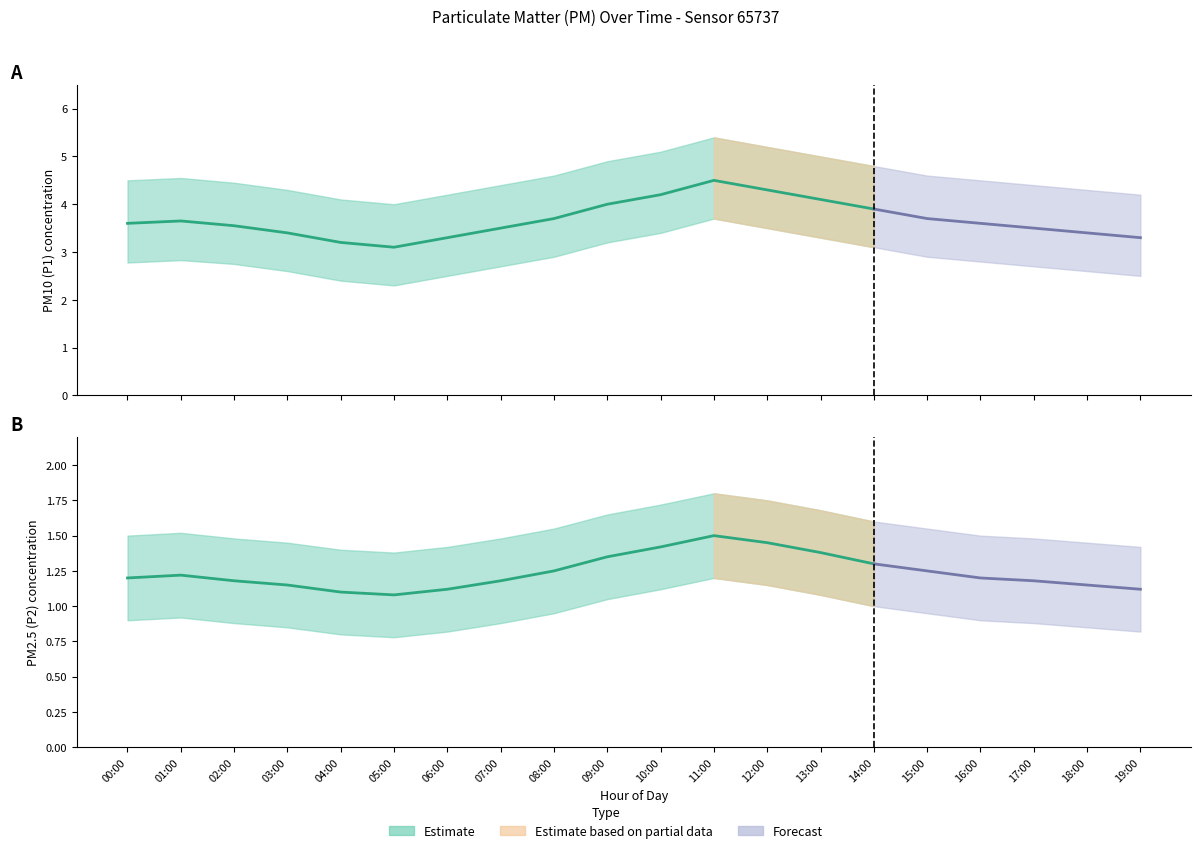

Does the chart display data point markers on the line(s)?

No